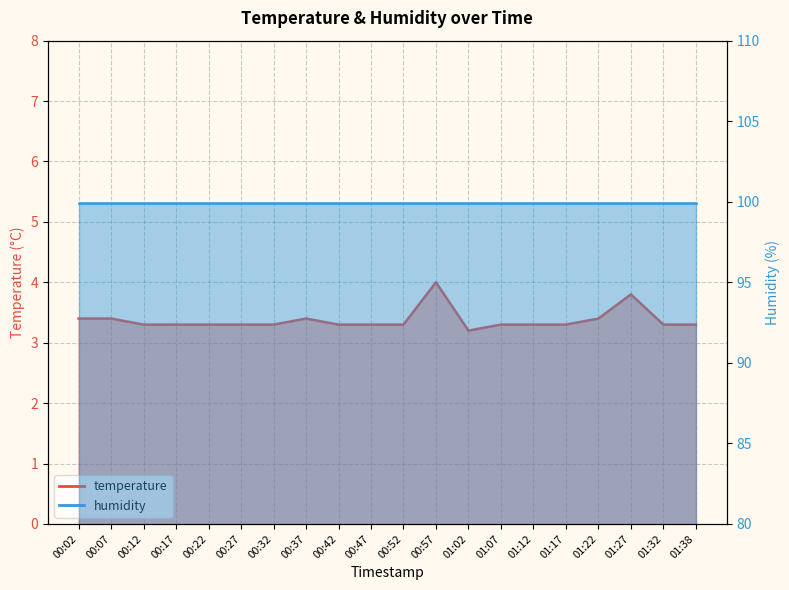

The chart shows a value of 3.3 at 01:07. True or false?

True